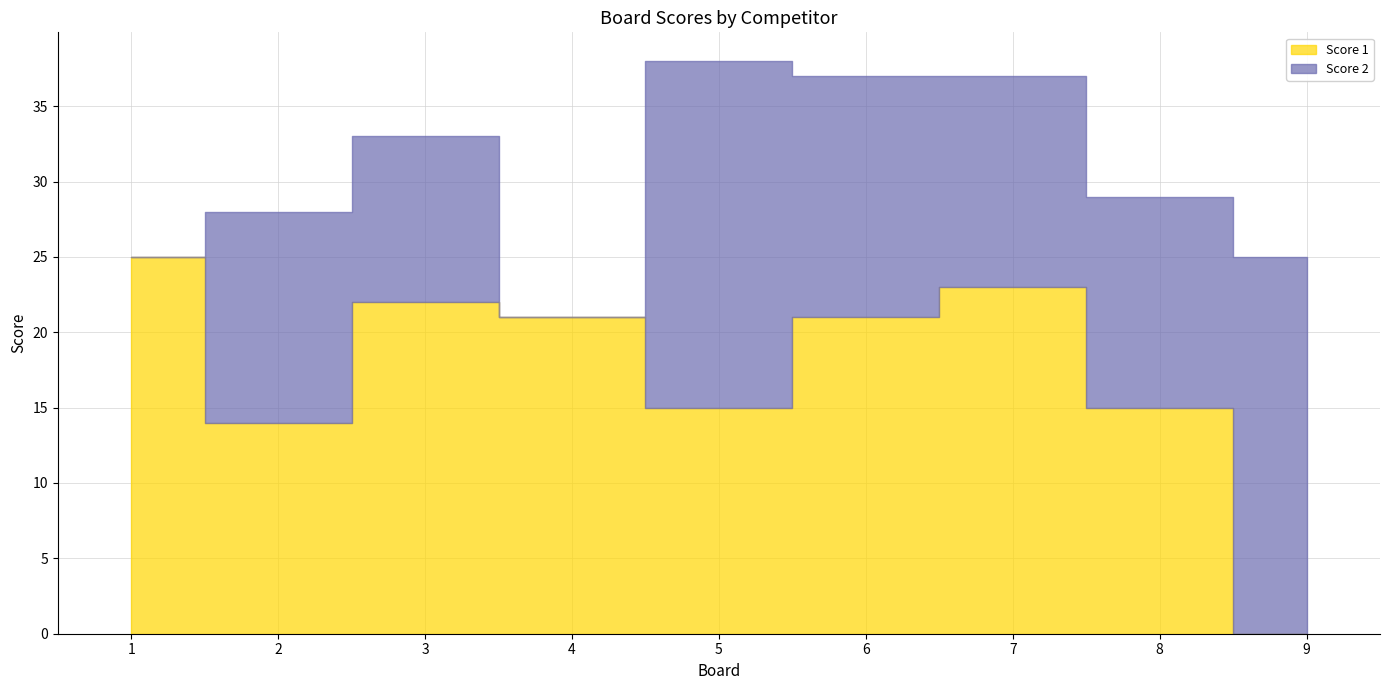

Between which two adjacent categories do Score 1 and Score 2 first intersect?

4 and 5